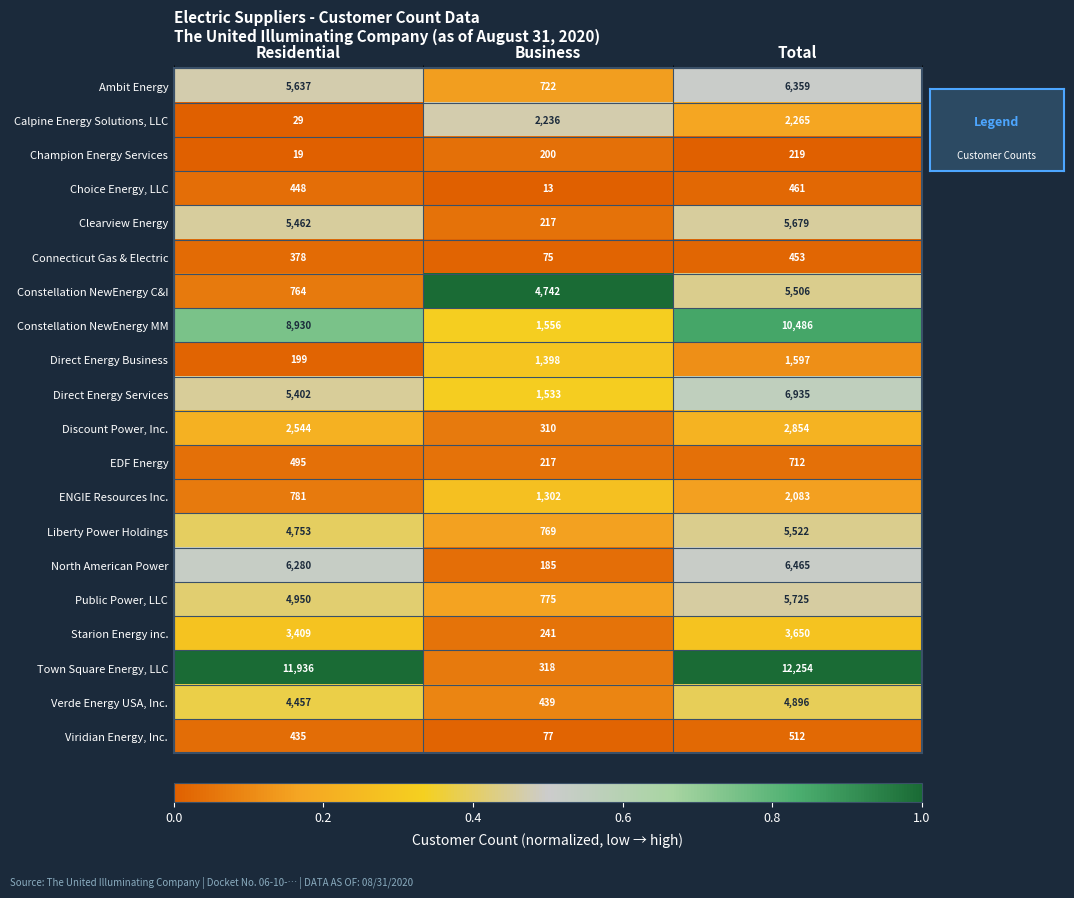

What is the total value across all series at Residential?

67308